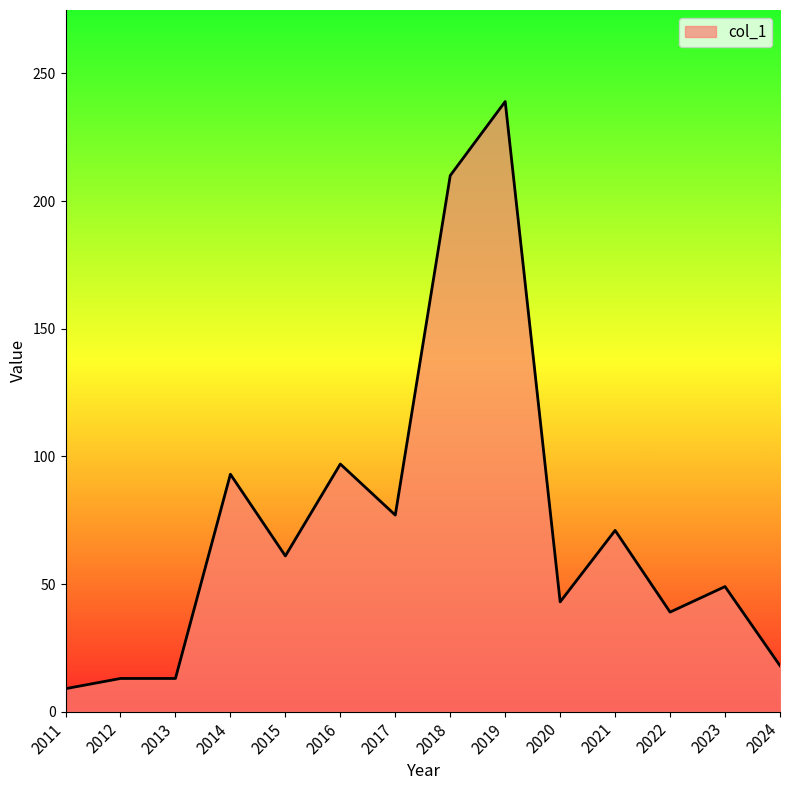

Between 2012 and 2015, which is larger?

2015